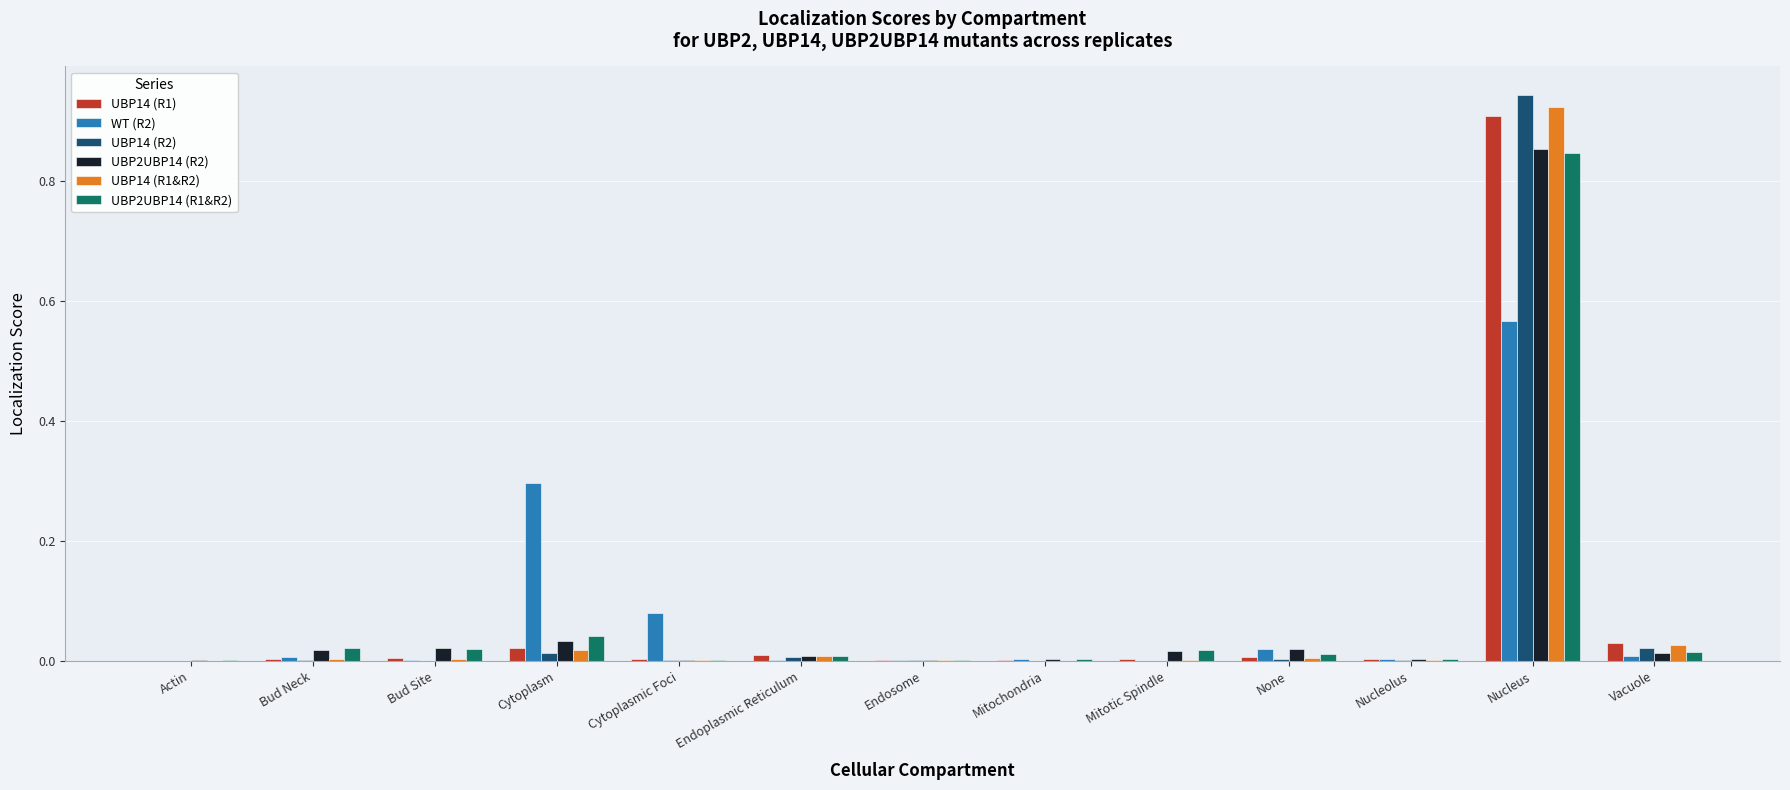

Is the value of UBP2UBP14 (R1&R2) at Mitochondria greater than the value of UBP14 (R2) at Nucleus?

No